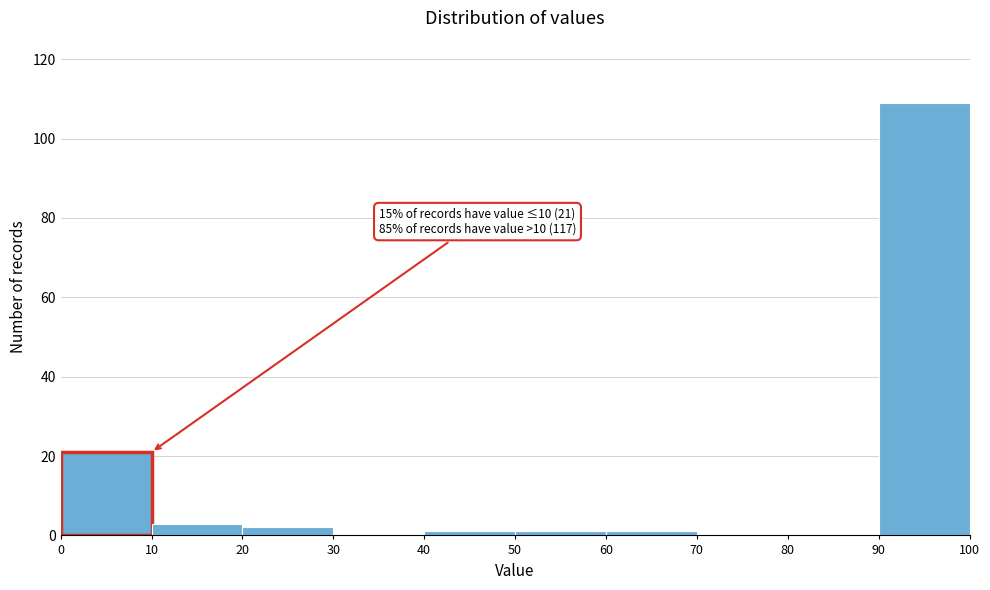

Which range on the x-axis has the tallest bar?

90 to 100